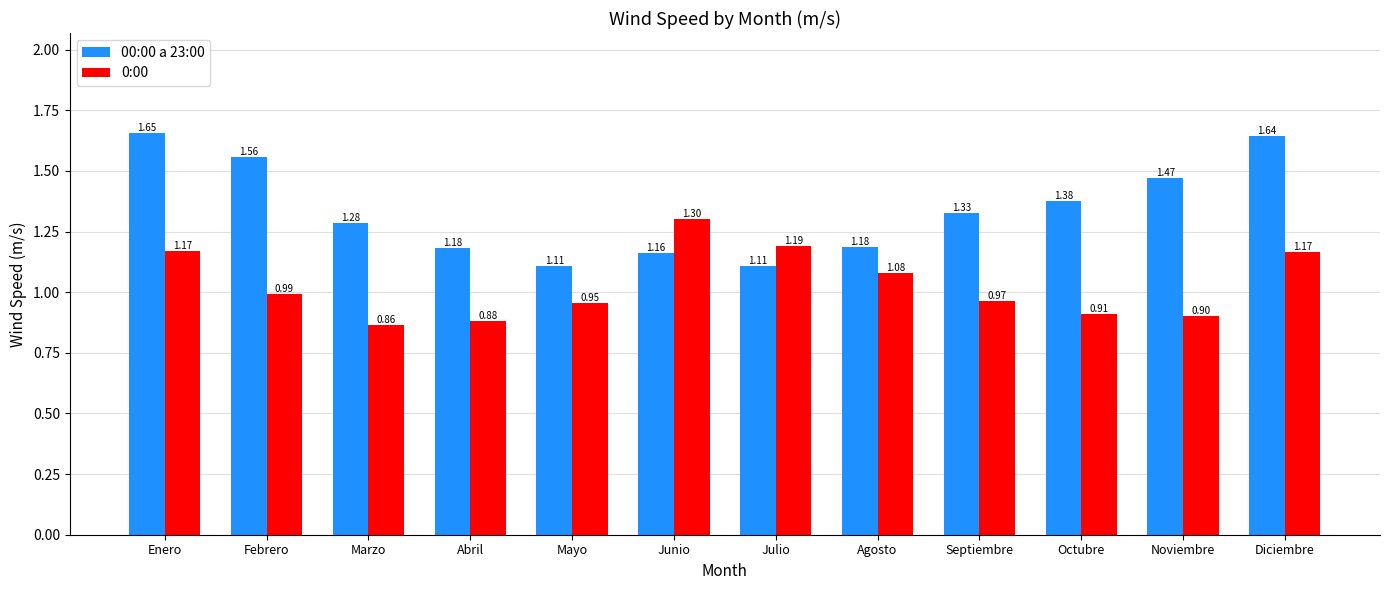

What is the label of the 9th bar from the right?

Abril